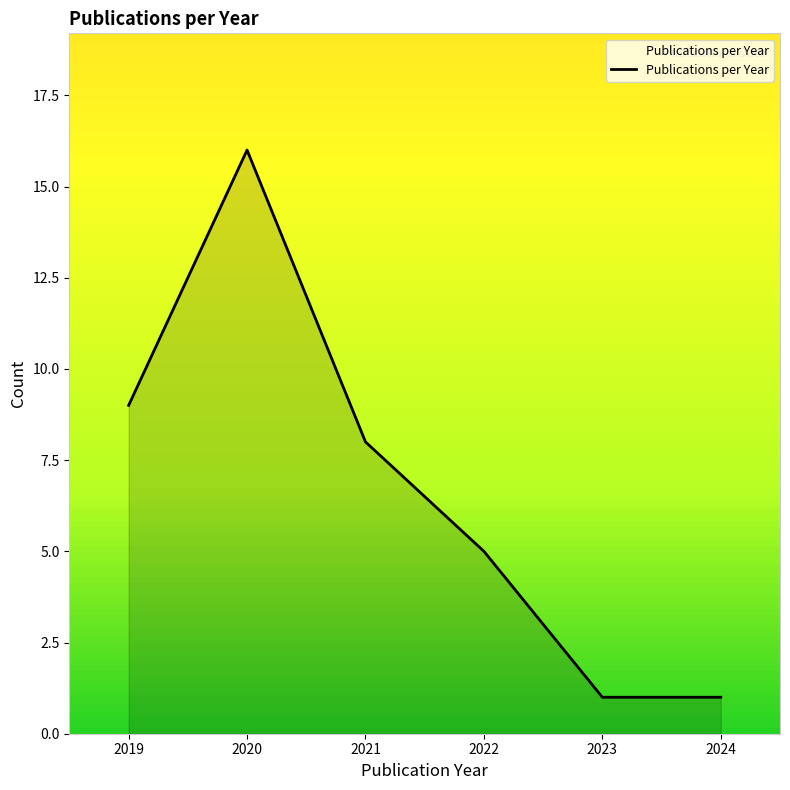

Reading right to left, list all the values displayed in this chart.

1	1	5	8	16	9